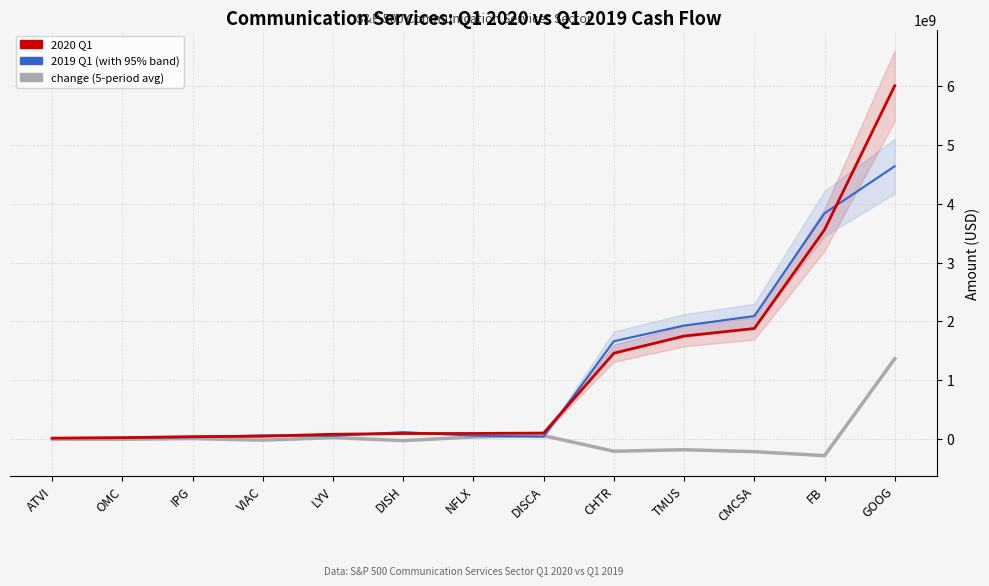

Is it true that change equals -23695000 at DISH?

True